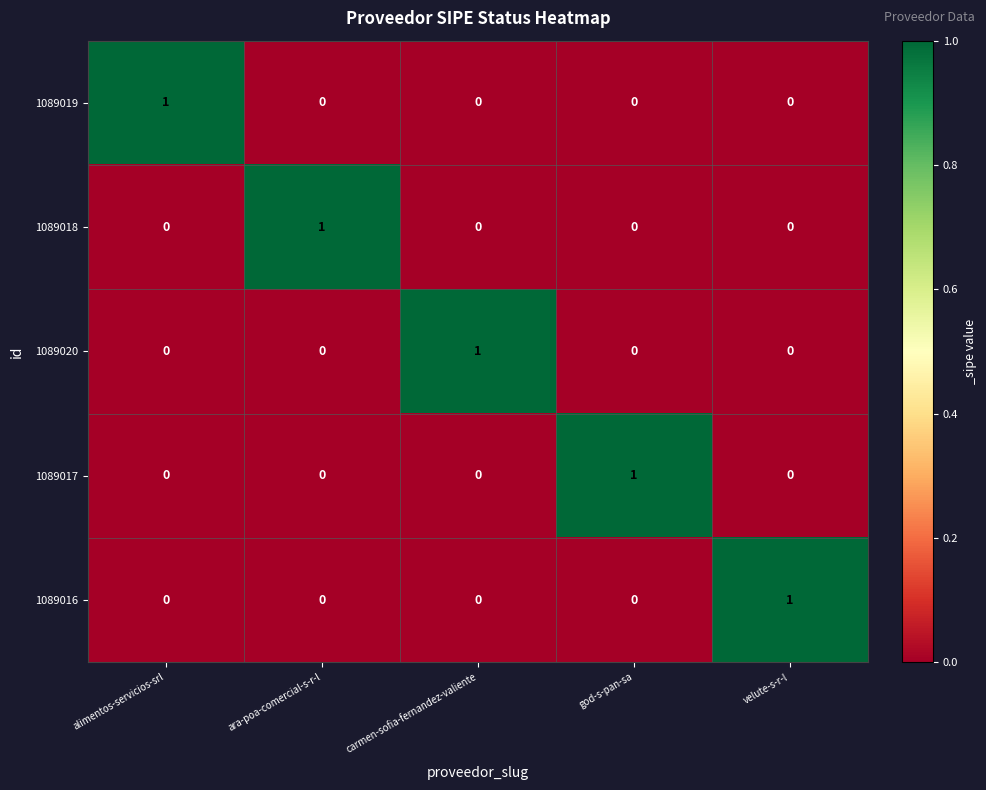

The value of 1089020 at god-s-pan-sa is 0. True or false?

True